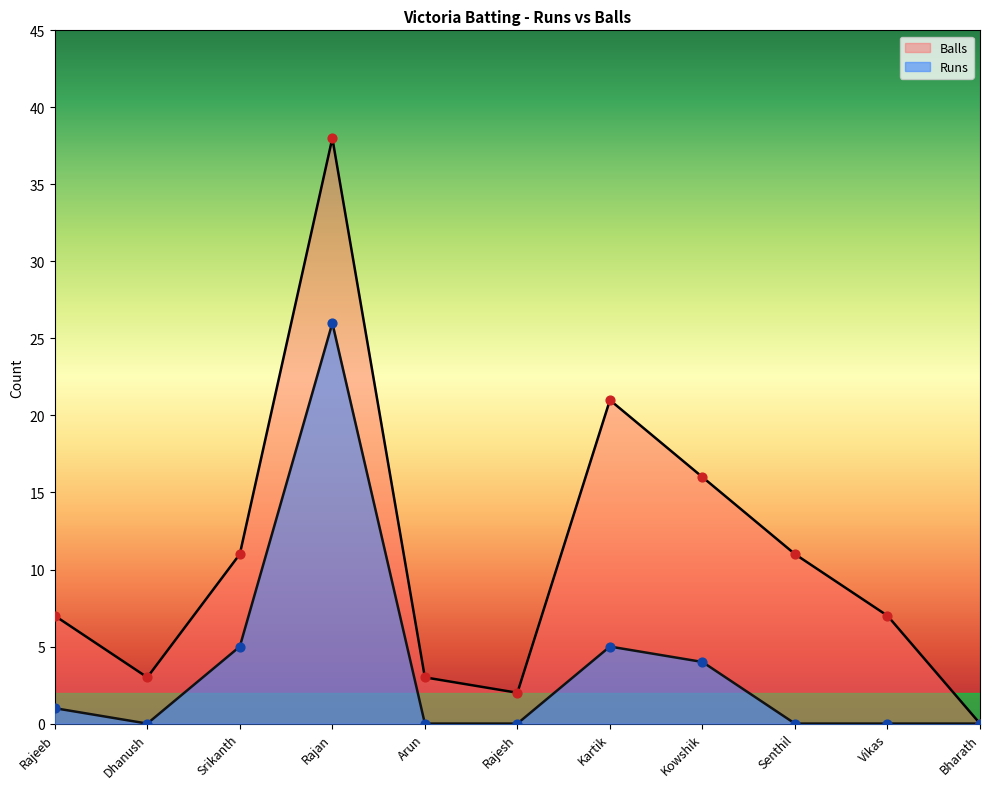

At how many categories does at least one series exceed 18?

2